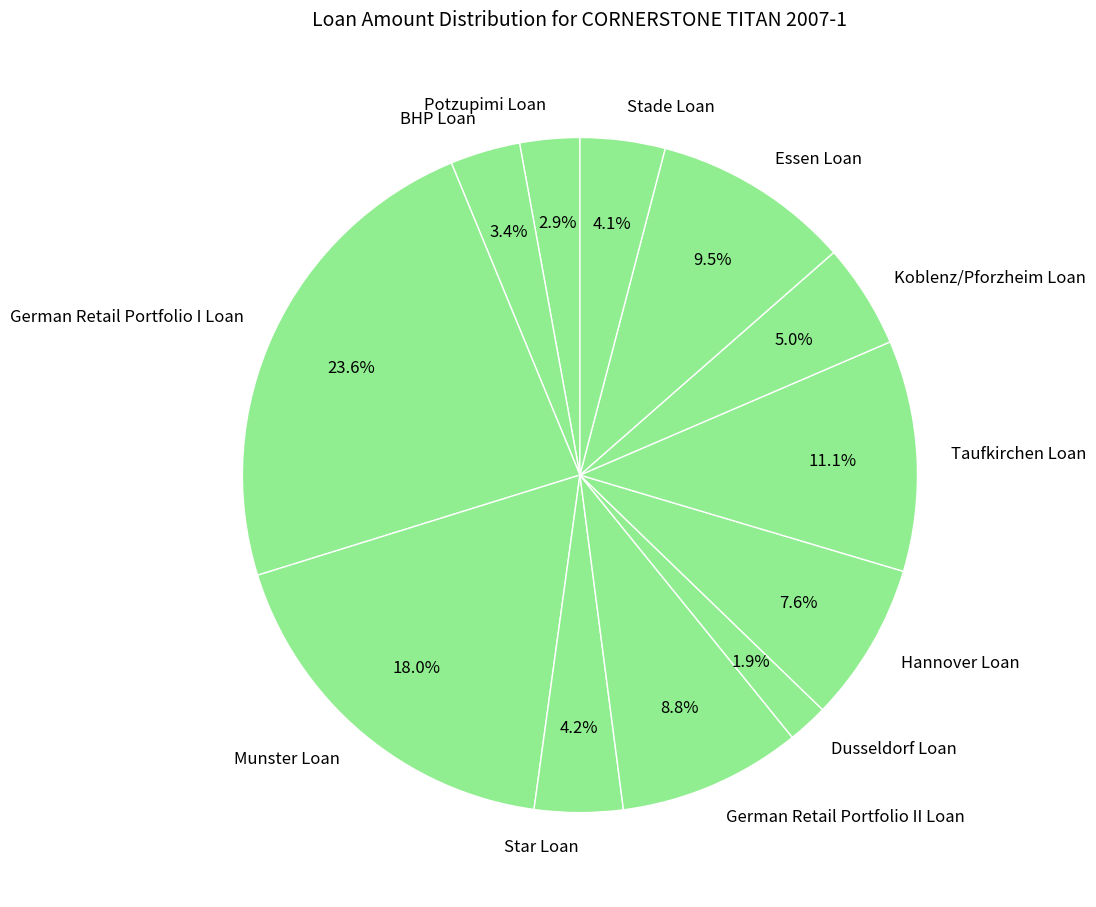

What percentage is the Hannover Loan slice, to the nearest percent?

8%